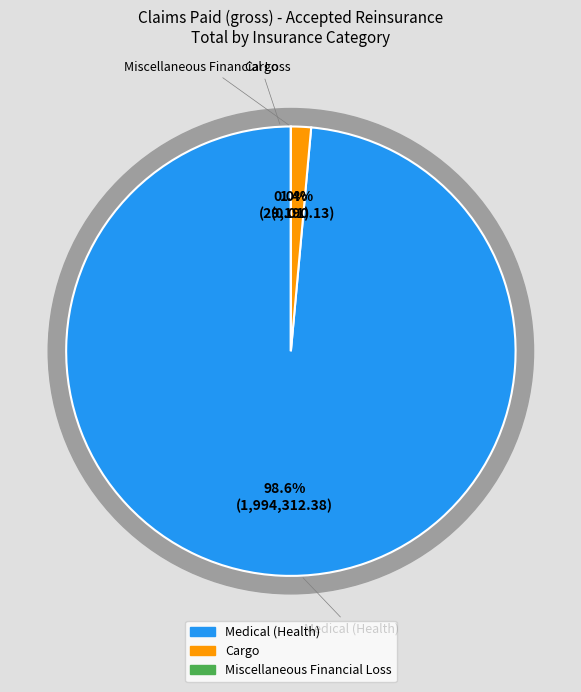

To the nearest percent, what is the difference between the Medical (Health) and Cargo slice percentages?

97%